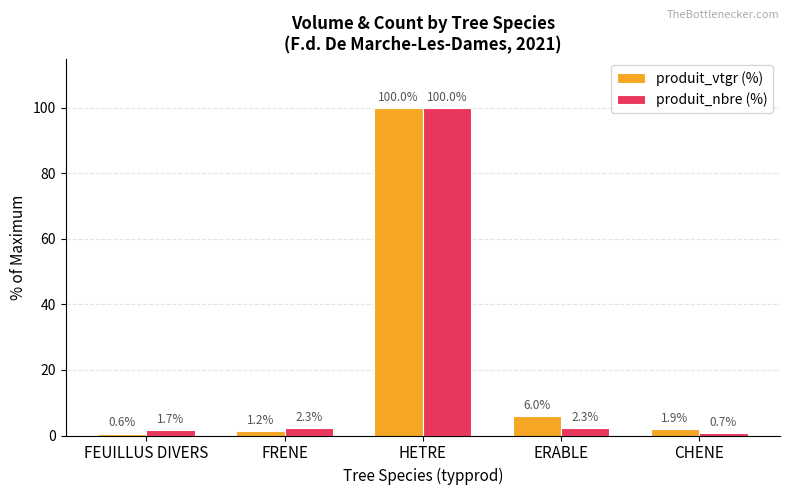

Rank the series by their average value, from highest to lowest.

produit_vtgr (%), produit_nbre (%)